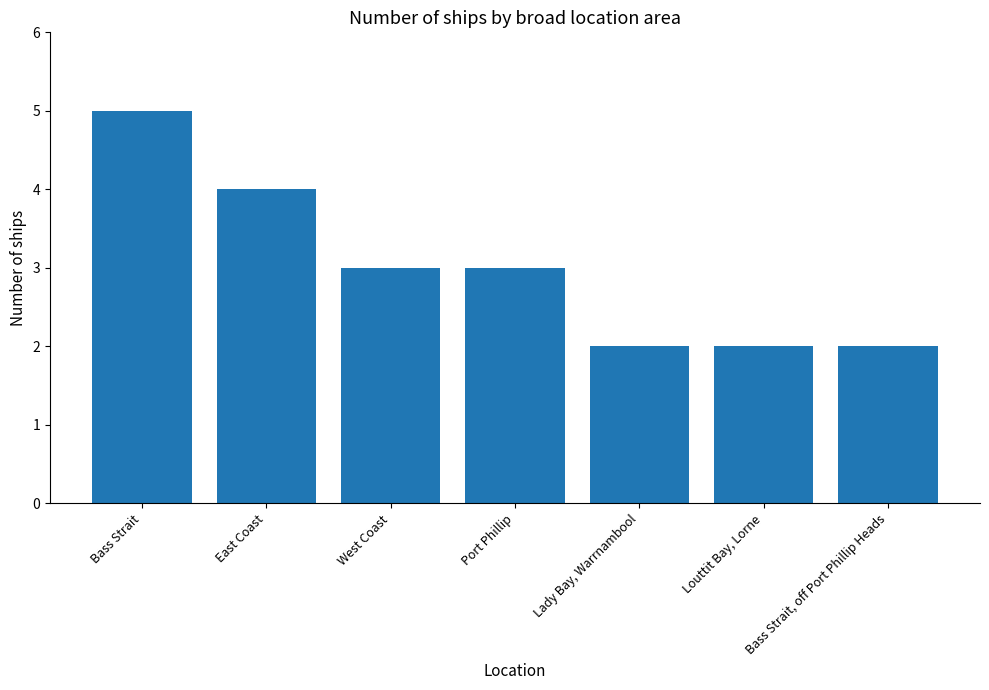

What position from the right is Lady Bay, Warrnambool?

3